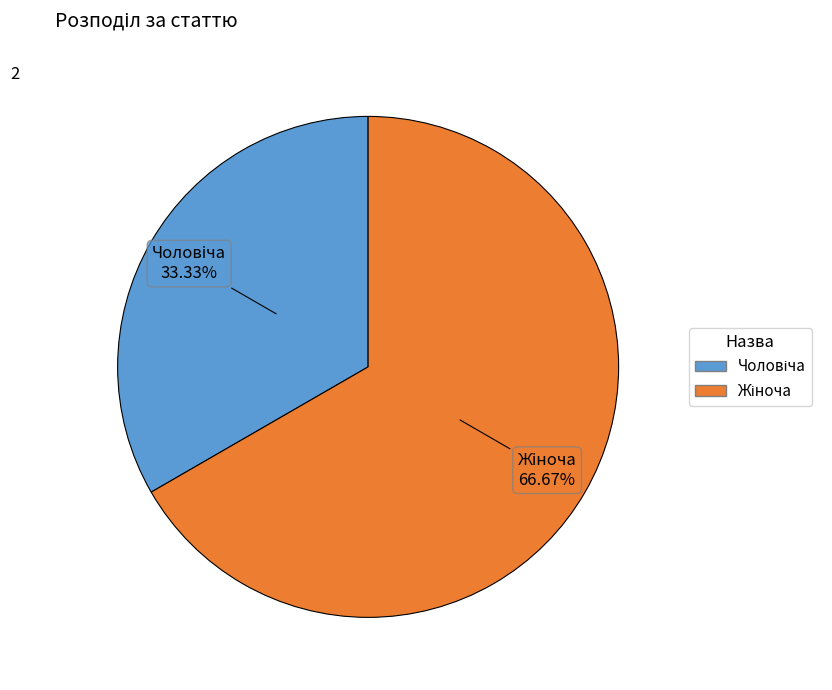

Does any single category account for the majority?

Yes